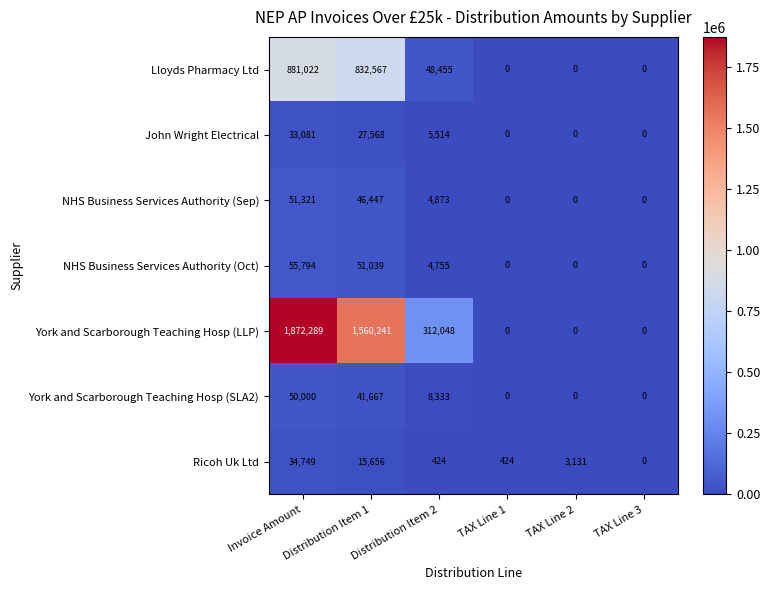

What is the spread (max minus min) of values at Distribution Item 2?

311624